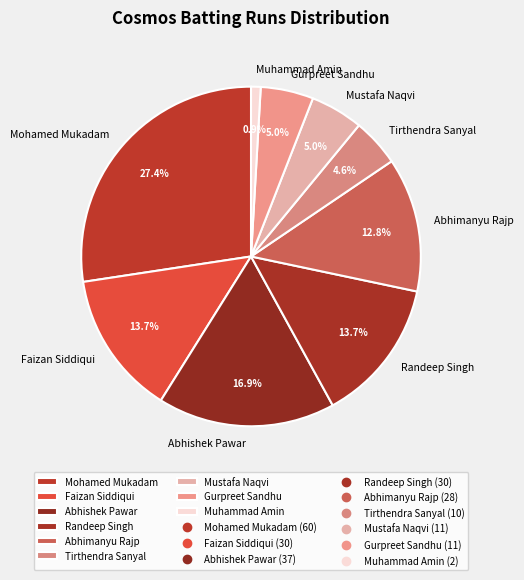

To the nearest percent, what is the average slice percentage?

11%